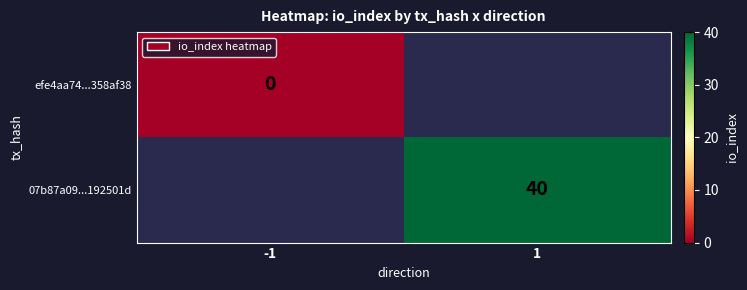

Is the value of efe4aa74...358af38 at -1 greater than the value of 07b87a09...192501d at 1?

No